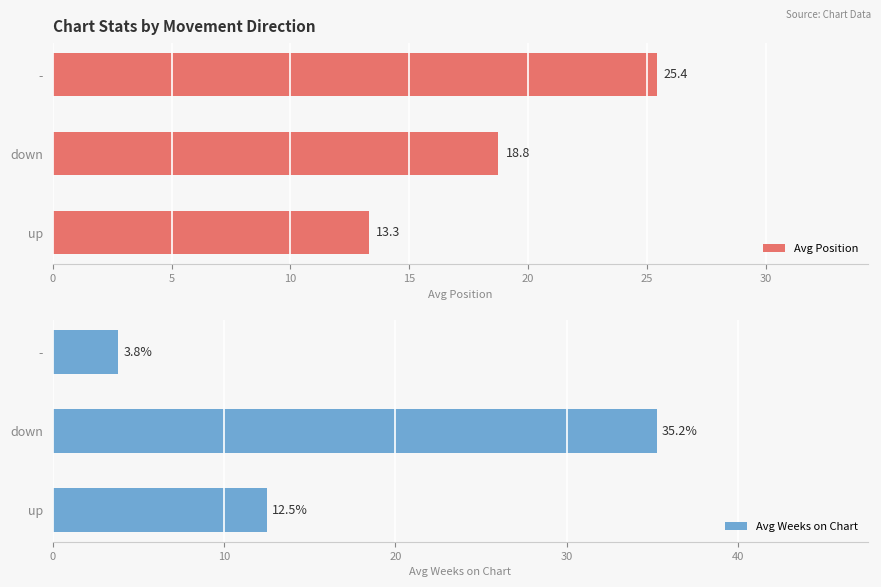

What is the highest value of the Avg Position series?

25.4